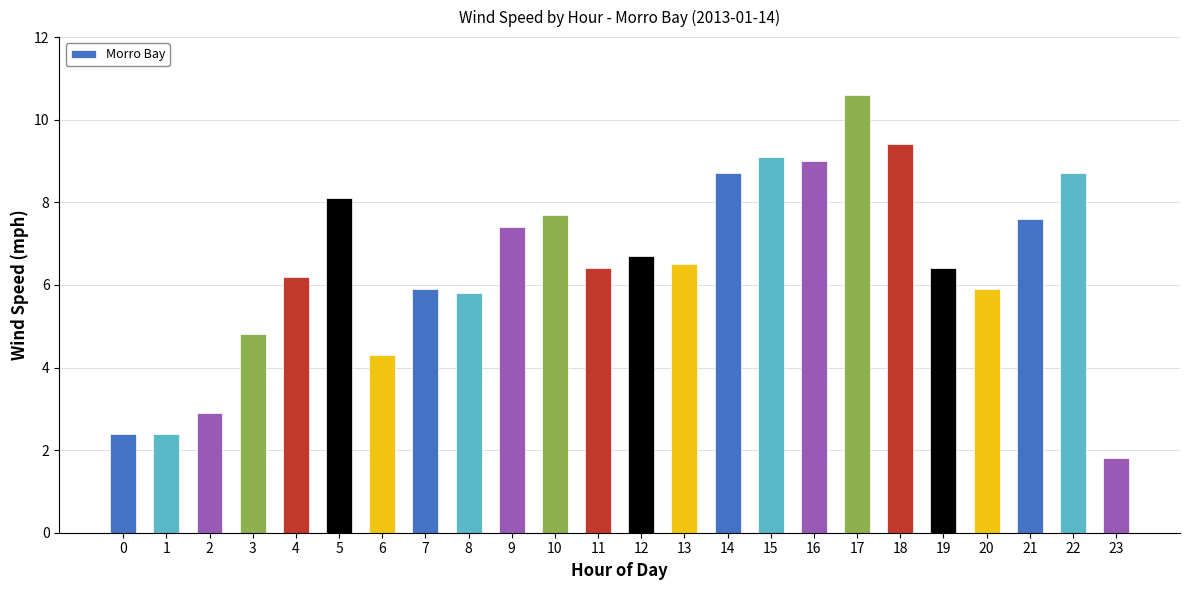

At which label does the data first exceed 6?

4